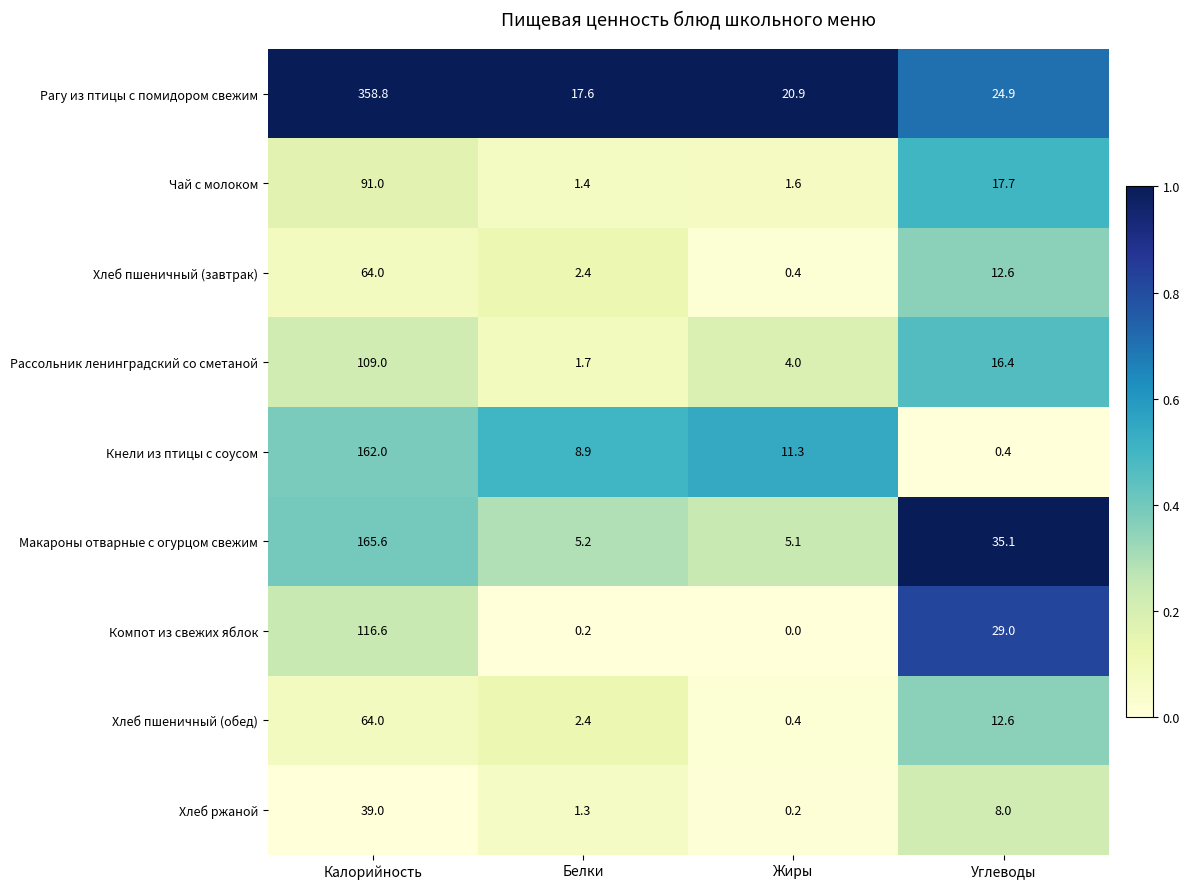

At which category is the sum across all series the highest?

Калорийность